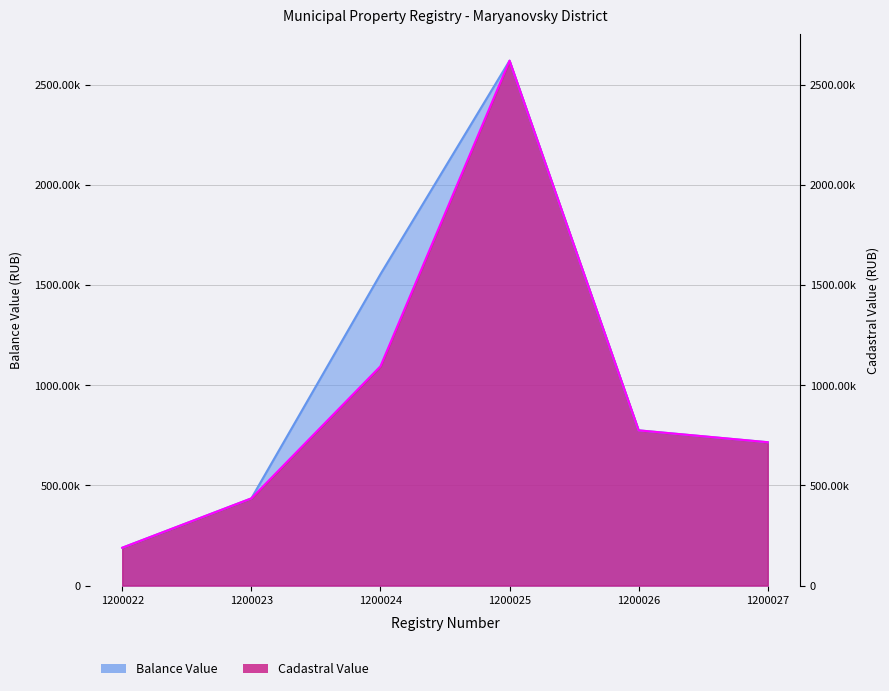

Reading left to right, extract all data points from this chart.

Balance Value: 188991.5	435283.6	1554019.2	2619540.0	774745.5	715508.9
Cadastral Value: 188991.5	435283.6	1094573.6	2619540.0	774745.5	715508.9